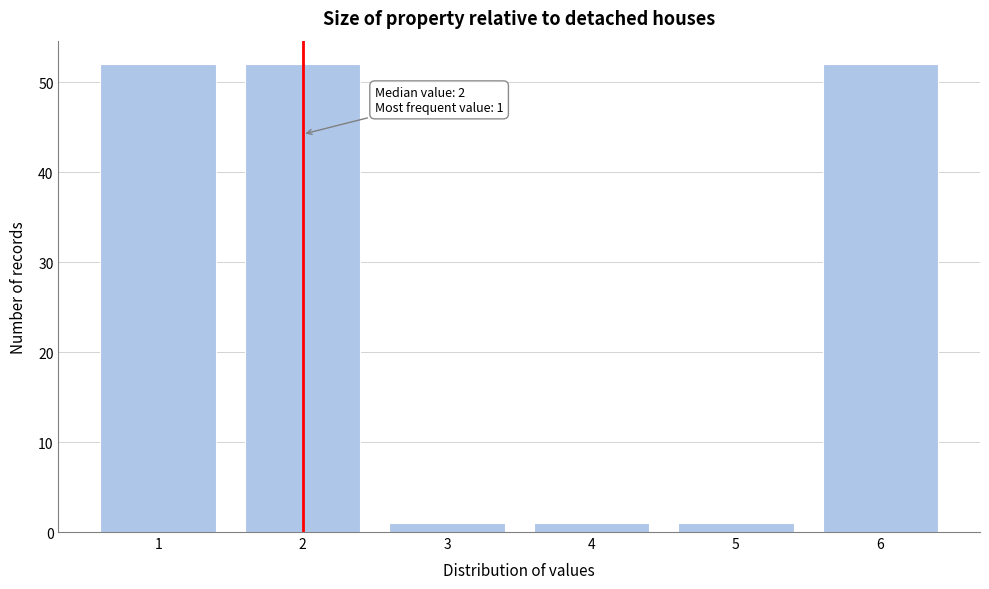

Reading left to right, extract all data points from this chart.

1=52	2=52	3=1	4=1	5=1	6=52